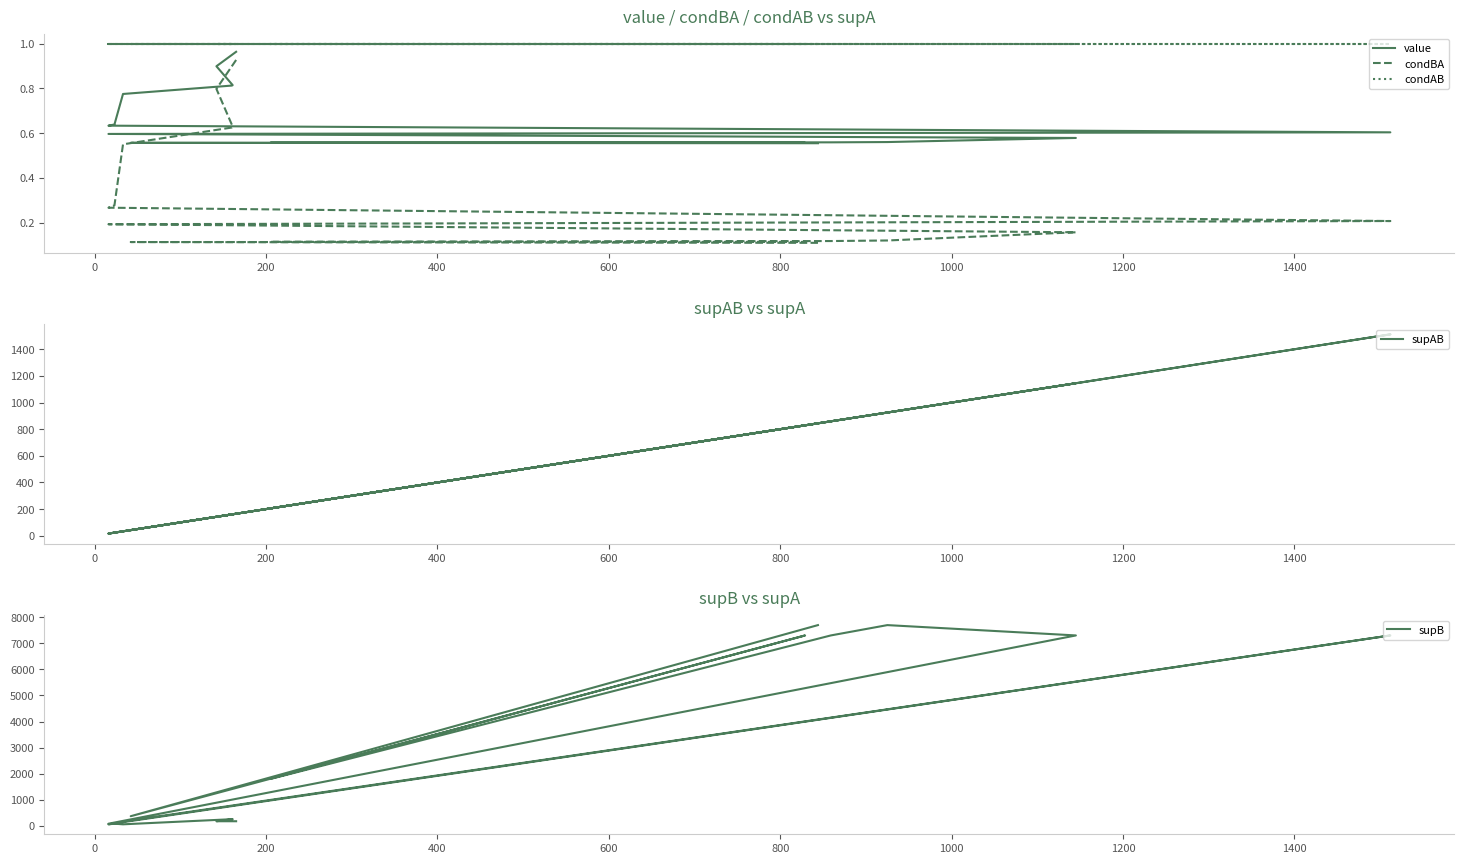

How many categories are shown in the chart?

18